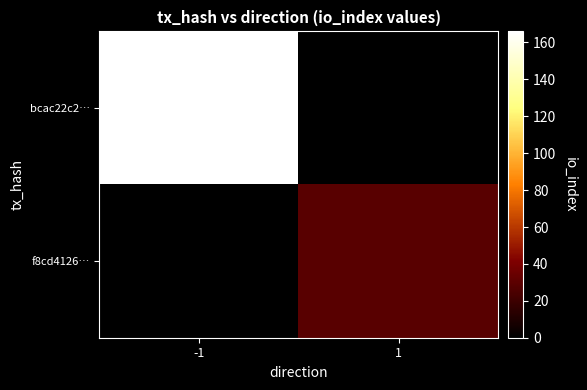

What is the maximum value for bcac22c2…?

166.0